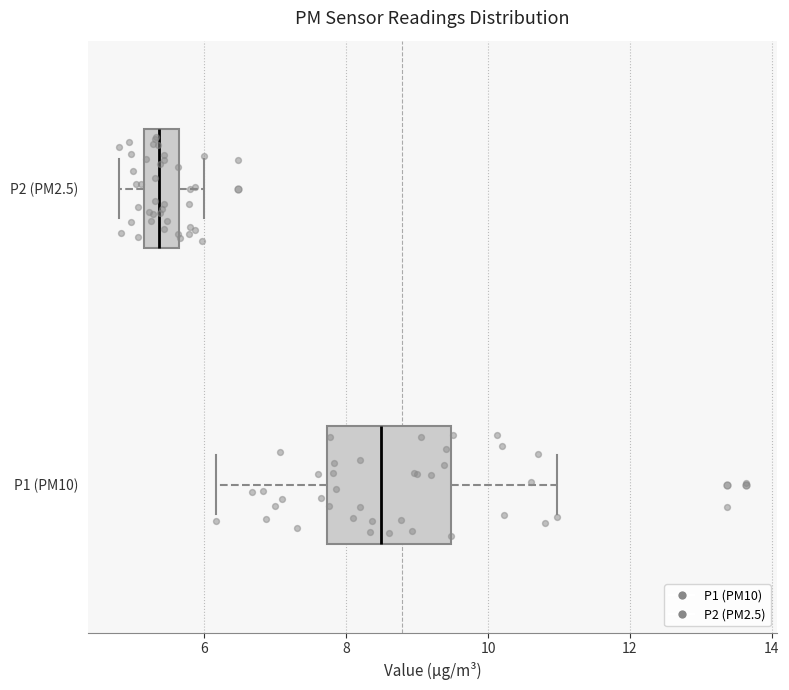

Reading bottom to top, transcribe this box plot: for each box, give where its median line is, the range the box spans, and where its two whiskers end, as read against the x-axis. The values are not printed on the chart, so give them approximately, as read against the axis.

P1 (PM10): median 8.4, box 7.8 to 9.4, whiskers 6.2 to 11.0
P2 (PM2.5): median 5.4, box 5.2 to 5.6, whiskers 4.8 to 6.0